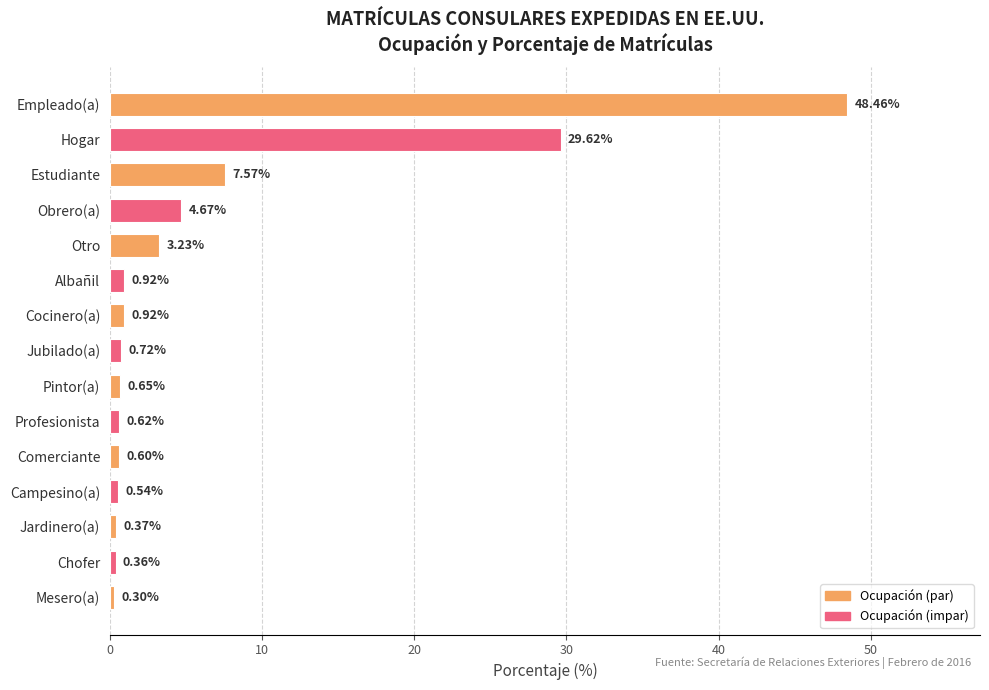

What is the change in value from Obrero(a) to Jardinero(a)?

-4.3